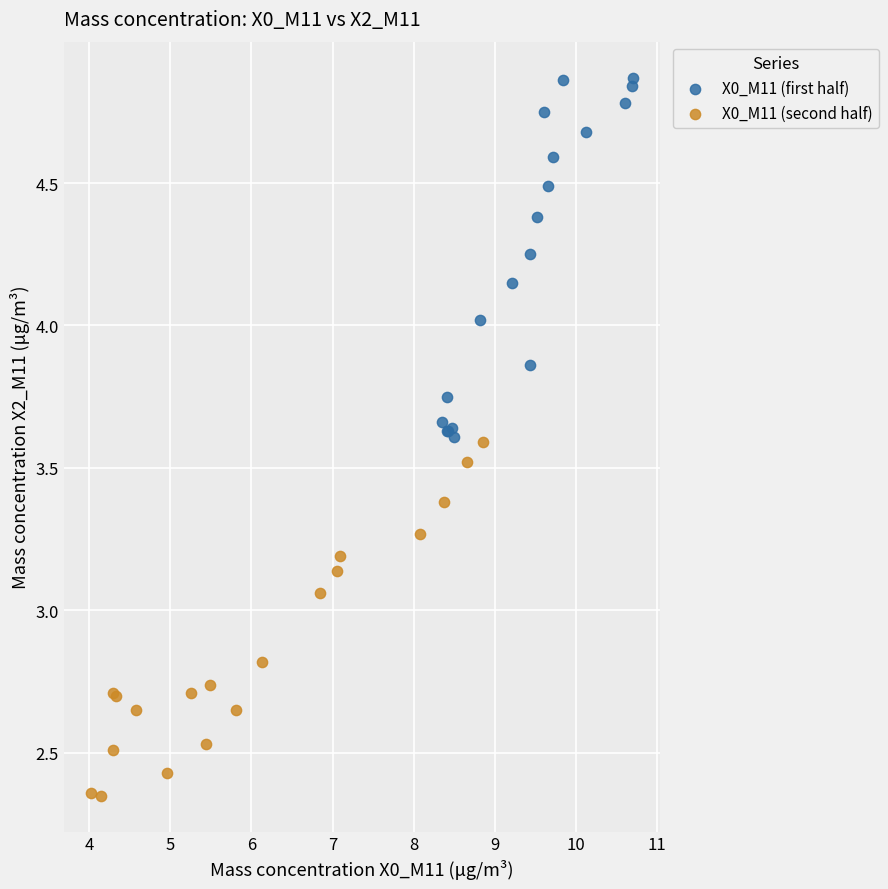

Which series reaches the minimum Y coordinate?

X0_M11 (second half)